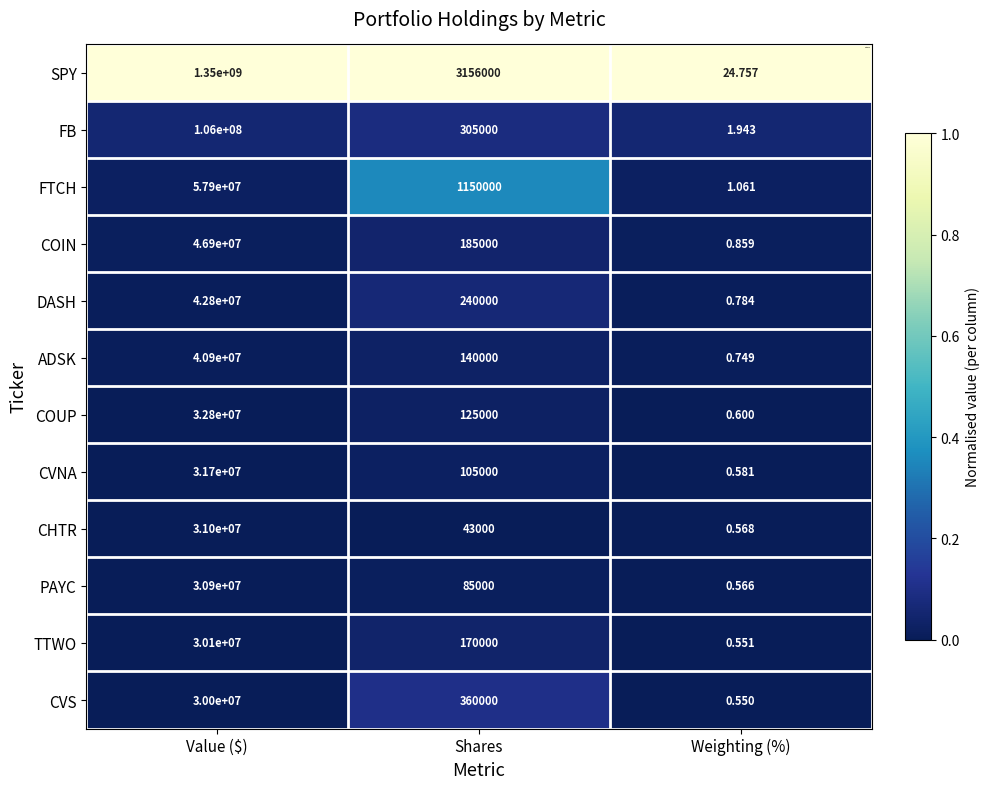

At which label does COIN first exceed 185000?

Value ($)